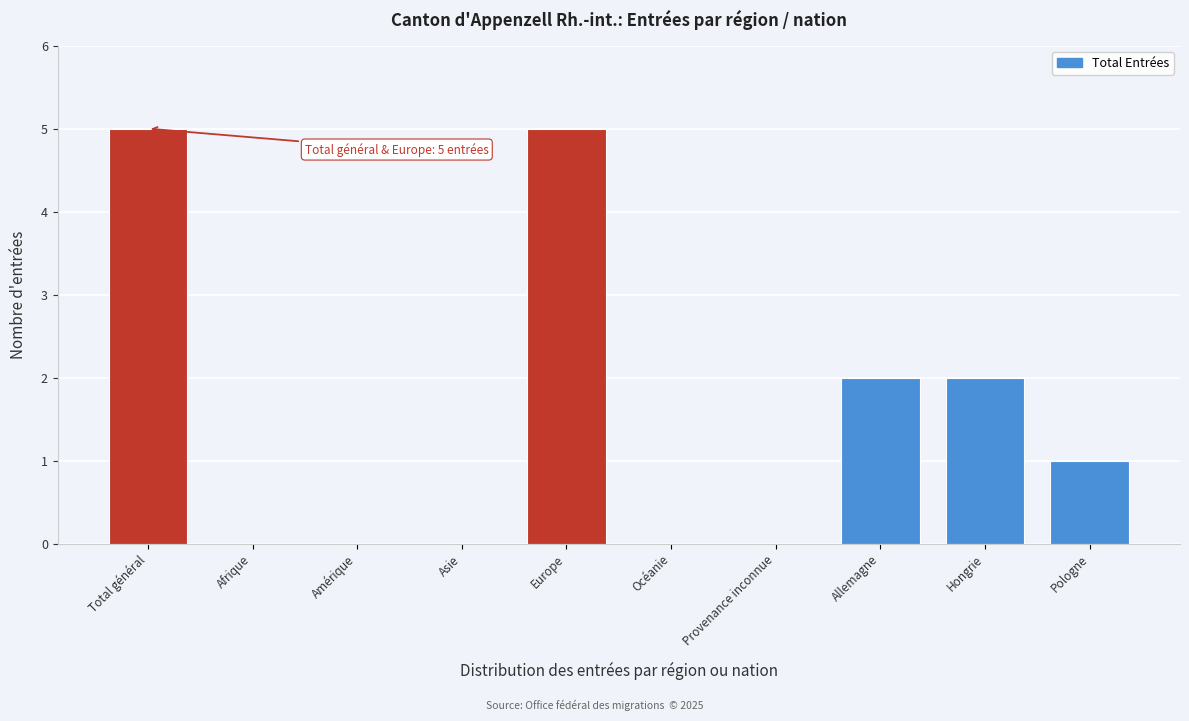

Reading left to right, transcribe all the data shown in this chart.

Total général=5	Afrique=0	Amérique=0	Asie=0	Europe=5	Océanie=0	Provenance inconnue=0	Allemagne=2	Hongrie=2	Pologne=1